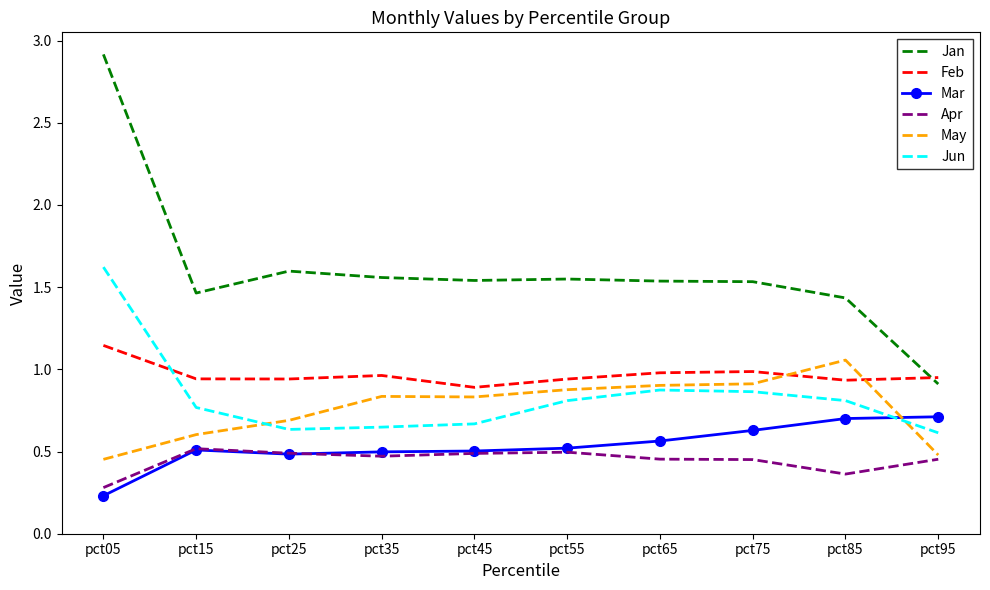

True or false: Feb has a value of 0.5 at pct95.

False